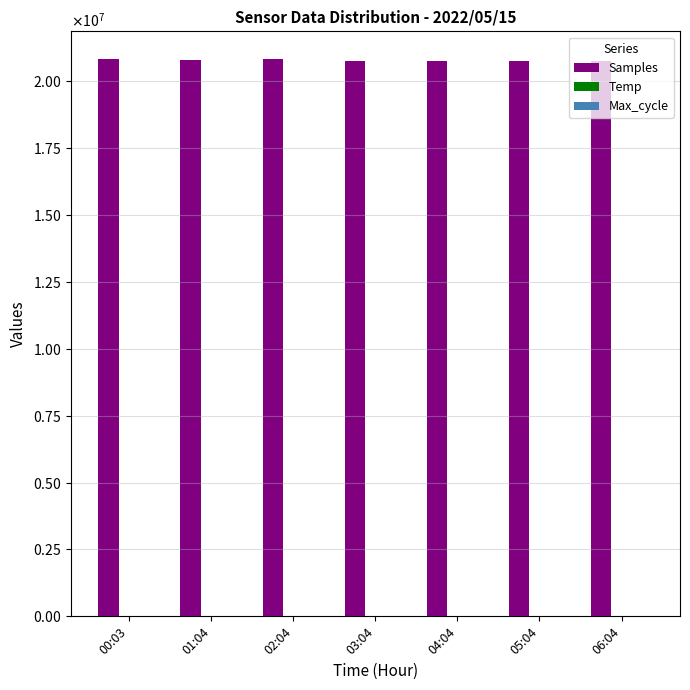

Reading left to right, list all the values displayed in this chart.

Samples: 00:03=20816184.0	01:04=20812024.0	02:04=20824823.0	03:04=20775675.0	04:04=20775052.0	05:04=20760862.0	06:04=20775301.0
Temp: 00:03=12.1	01:04=11.6	02:04=10.9	03:04=10.7	04:04=10.6	05:04=11.4	06:04=13.8
Max_cycle: 00:03=20041.0	01:04=20492.0	02:04=20079.0	03:04=20042.0	04:04=20088.0	05:04=20057.0	06:04=20038.0